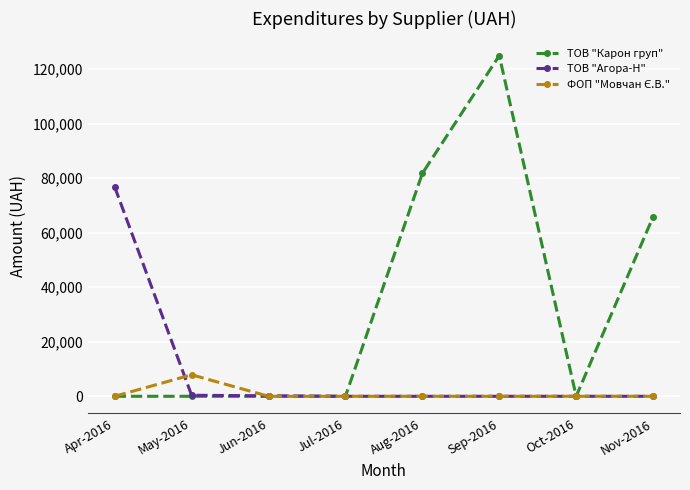

Which series has the largest range (max minus min)?

ТОВ "Карон груп"